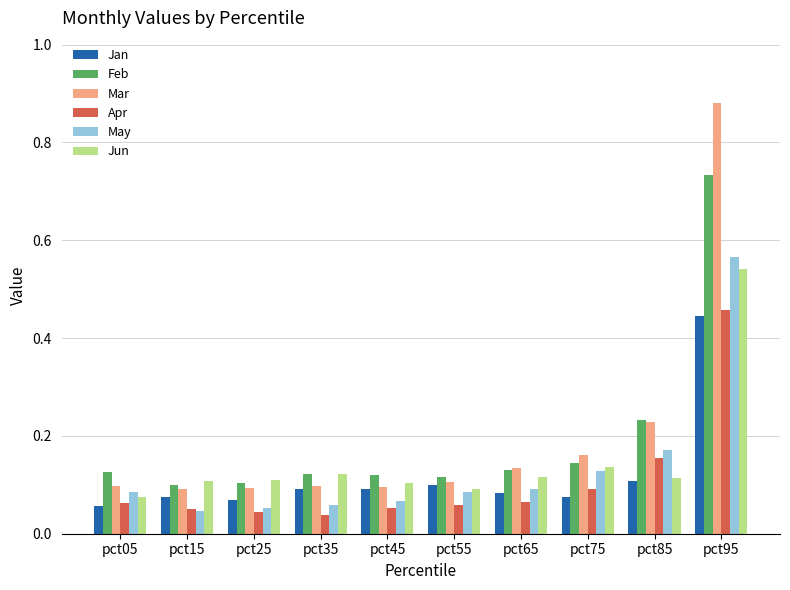

The Apr series shows 0.1 at pct75. True or false?

True